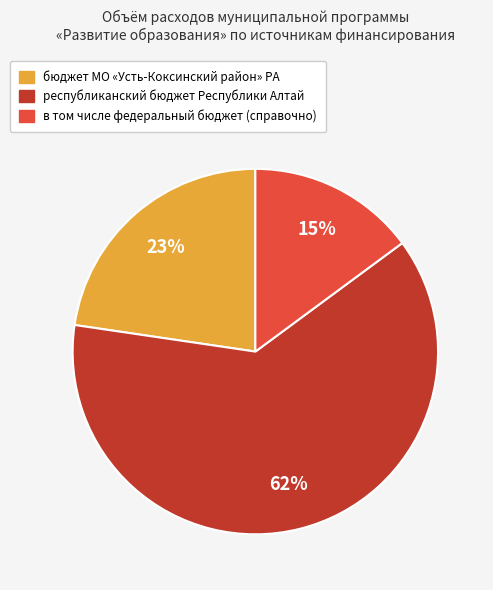

To the nearest percent, what is the average slice percentage?

33%